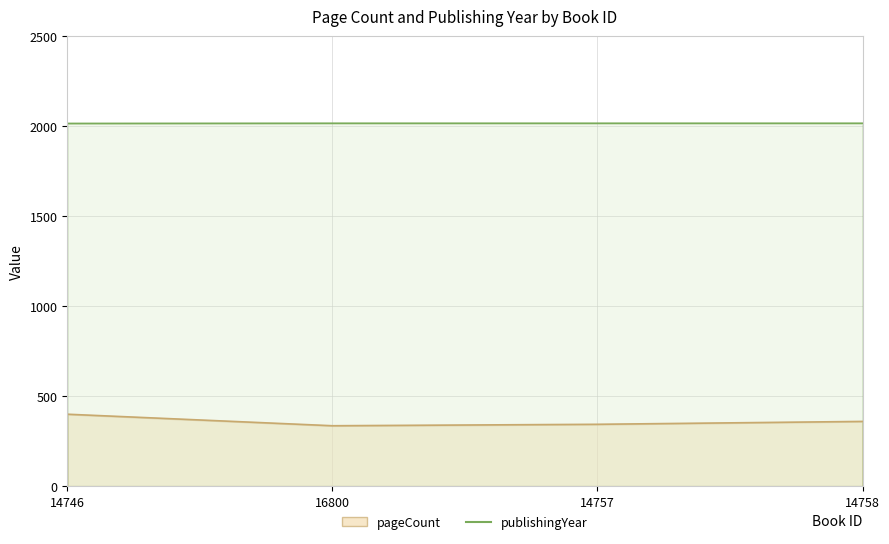

Which series has the largest range (max minus min)?

pageCount